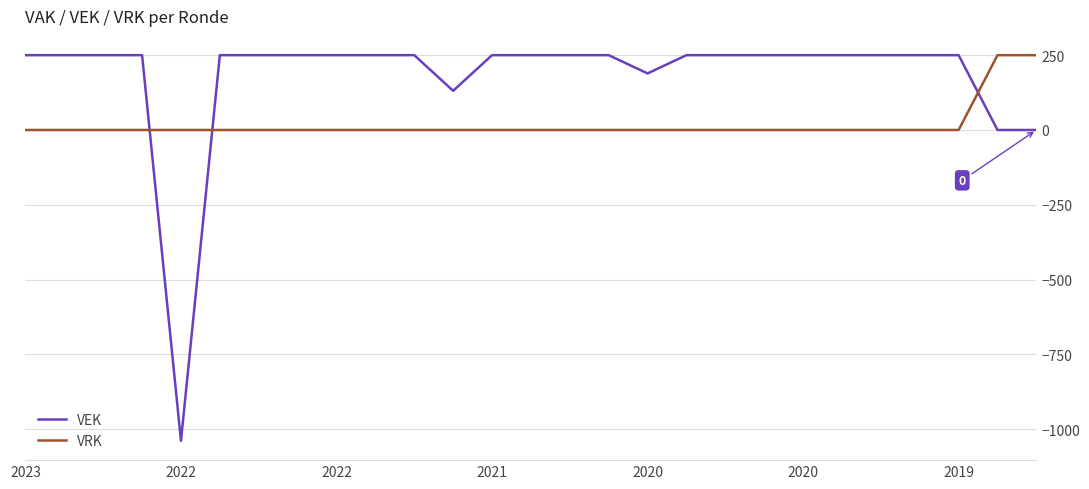

How many intersections are there between VEK and VRK?

3